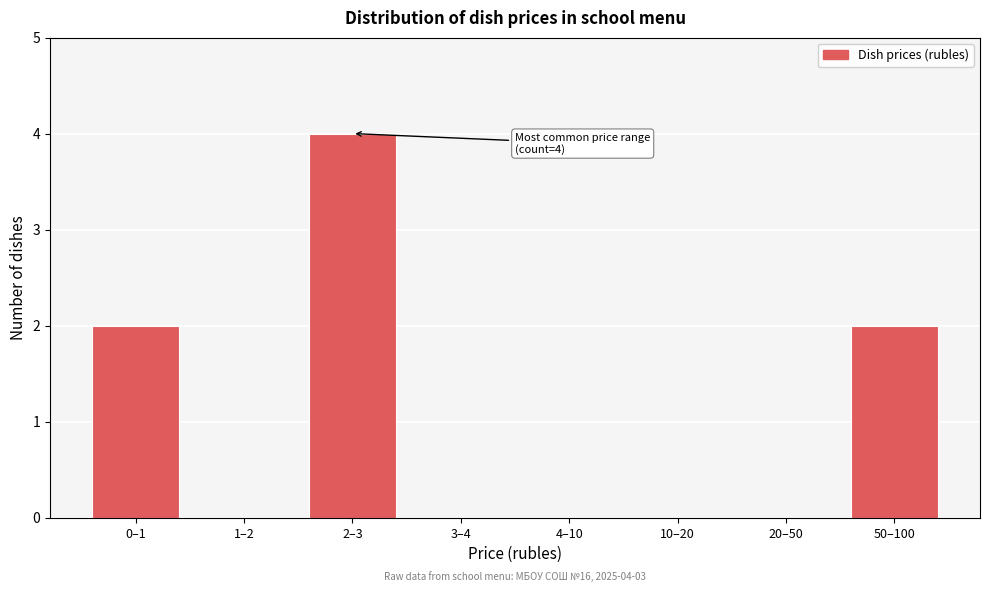

Reading left to right, what are all the values shown in this chart?

0–1=2	1–2=0	2–3=4	3–4=0	4–10=0	10–20=0	20–50=0	50–100=2